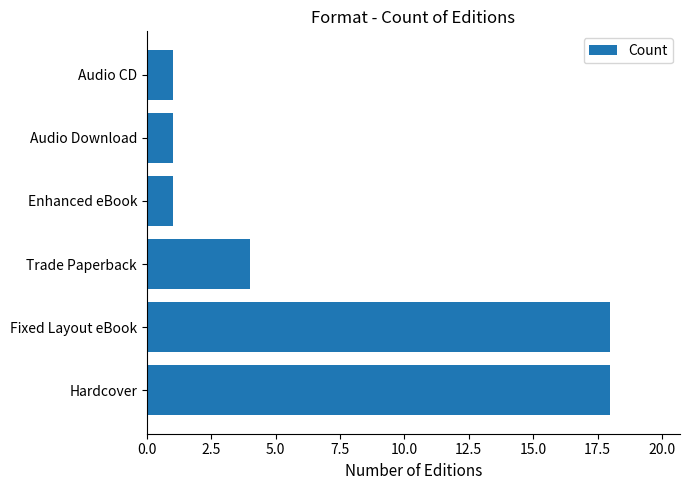

True or false: the data shows 4 at Trade Paperback.

True